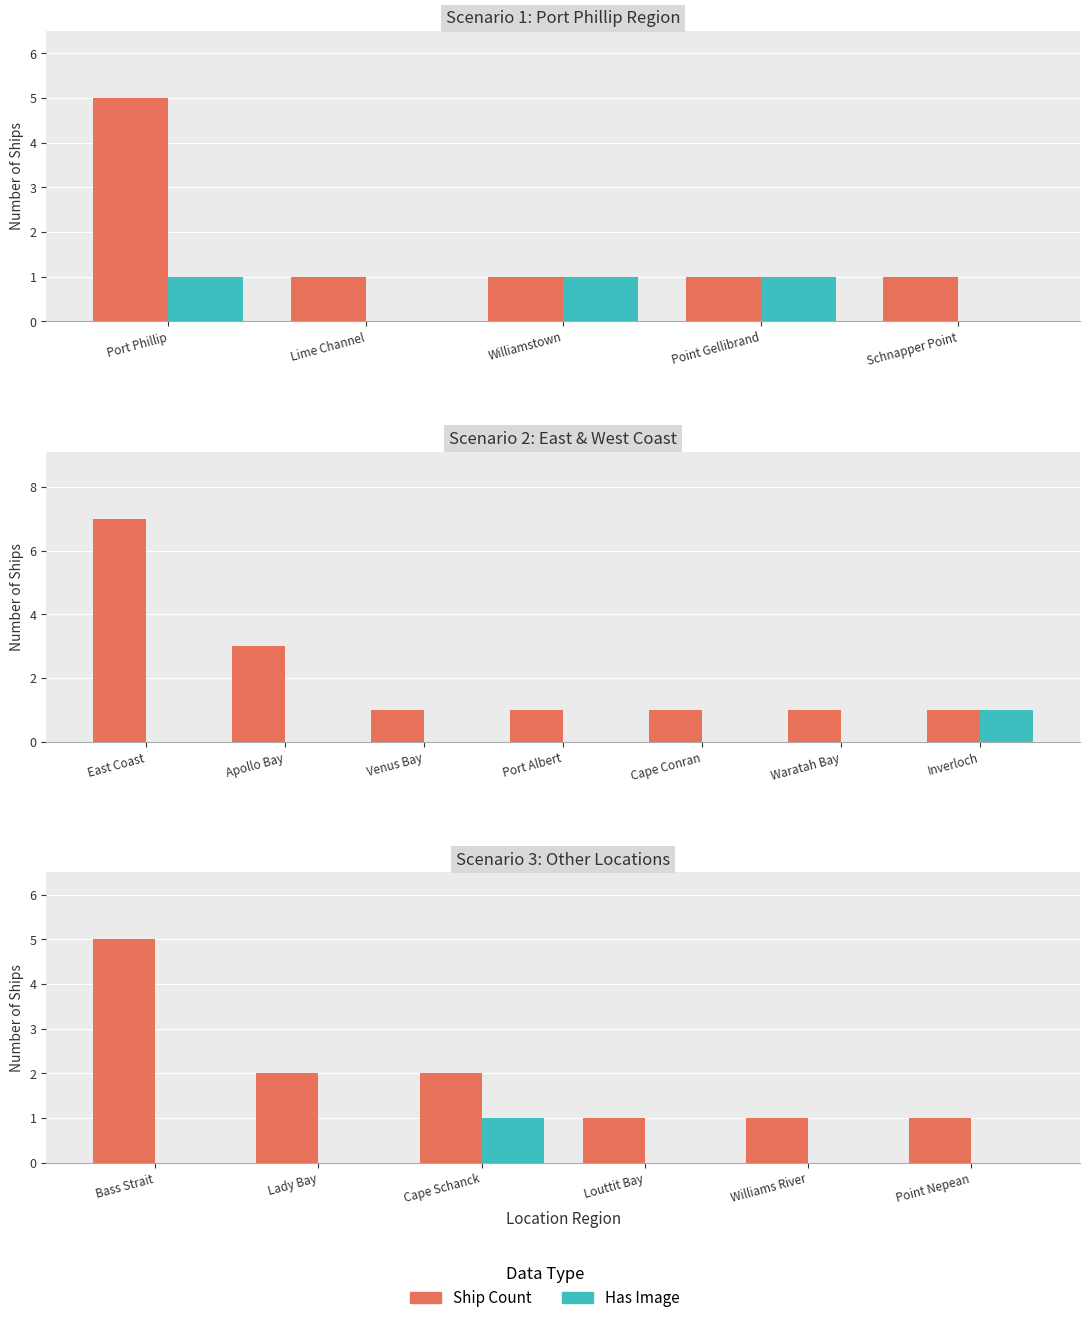

At how many categories does at least one series exceed 0?

6